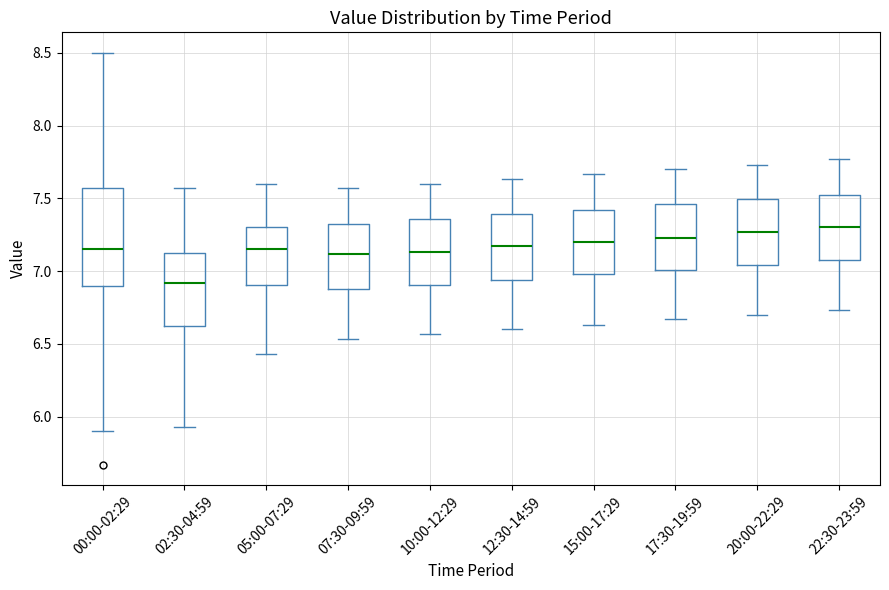

Reading left to right, transcribe this box plot: for each box, give where its median line is, the range the box spans, and where its two whiskers end, as read against the y-axis. The values are not printed on the chart, so give them approximately, as read against the axis.

00:00-02:29: median 7.15, box 6.90 to 7.55, whiskers 5.90 to 8.50
02:30-04:59: median 6.90, box 6.65 to 7.10, whiskers 5.95 to 7.55
05:00-07:29: median 7.15, box 6.90 to 7.30, whiskers 6.45 to 7.60
07:30-09:59: median 7.10, box 6.90 to 7.30, whiskers 6.55 to 7.55
10:00-12:29: median 7.15, box 6.90 to 7.35, whiskers 6.55 to 7.60
12:30-14:59: median 7.15, box 6.95 to 7.40, whiskers 6.60 to 7.65
15:00-17:29: median 7.20, box 7.00 to 7.40, whiskers 6.65 to 7.65
17:30-19:59: median 7.25, box 7.00 to 7.45, whiskers 6.65 to 7.70
20:00-22:29: median 7.25, box 7.05 to 7.50, whiskers 6.70 to 7.75
22:30-23:59: median 7.30, box 7.10 to 7.50, whiskers 6.75 to 7.75